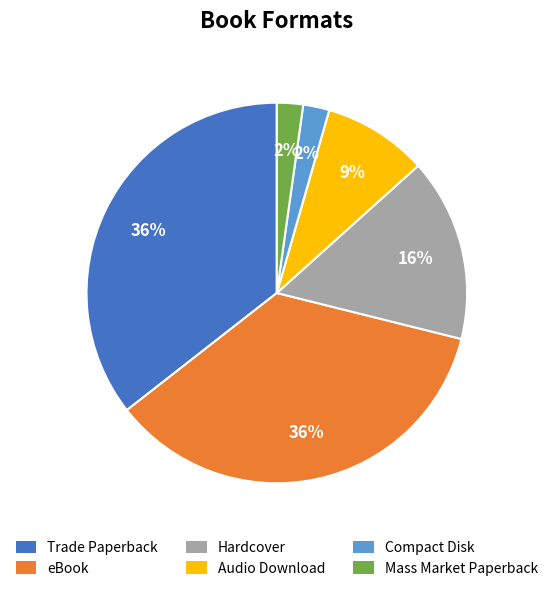

Which has a higher value, eBook or Hardcover?

eBook